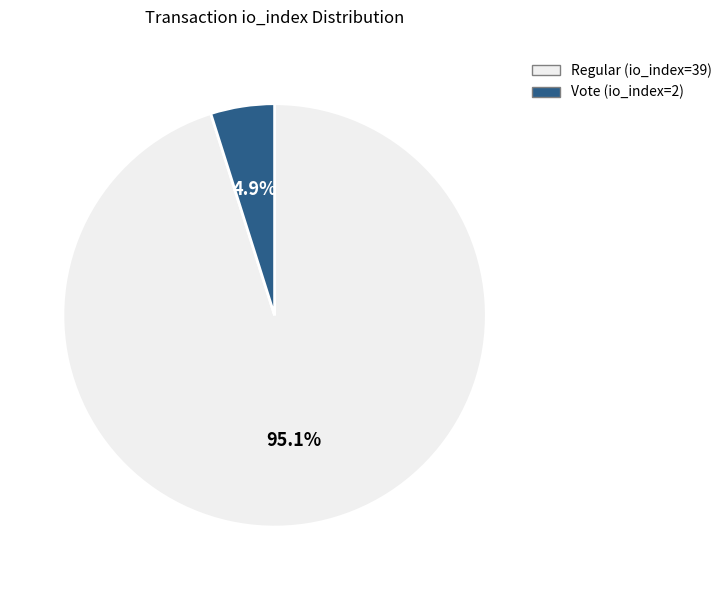

To the nearest percent, what percentage of the pie is Regular (io_index=39)?

95%